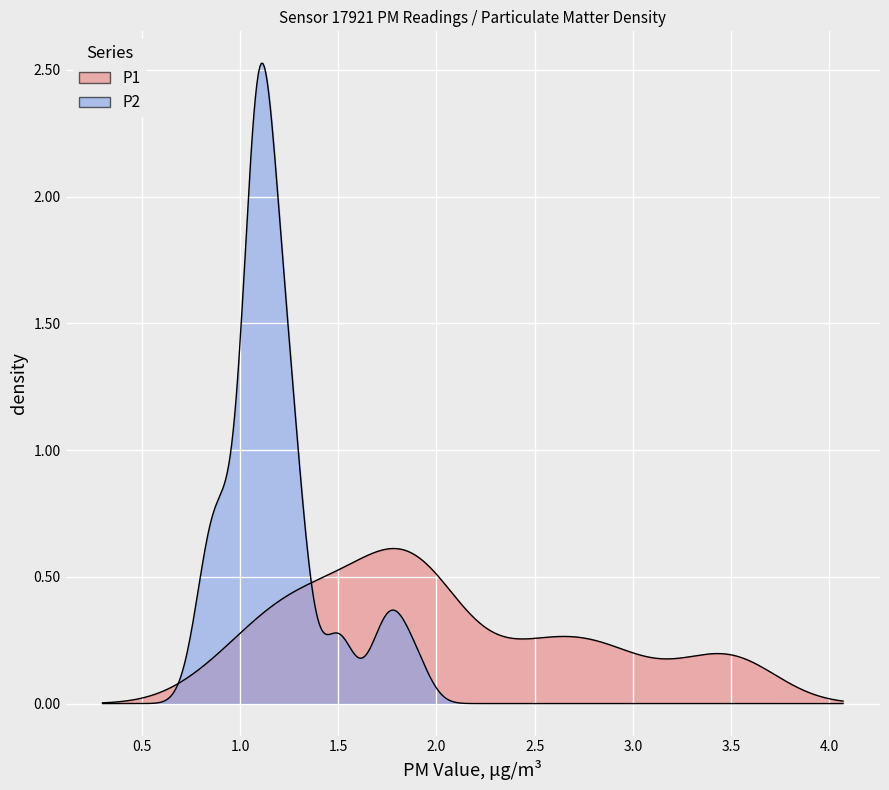

Does the chart display data point markers on the line(s)?

No